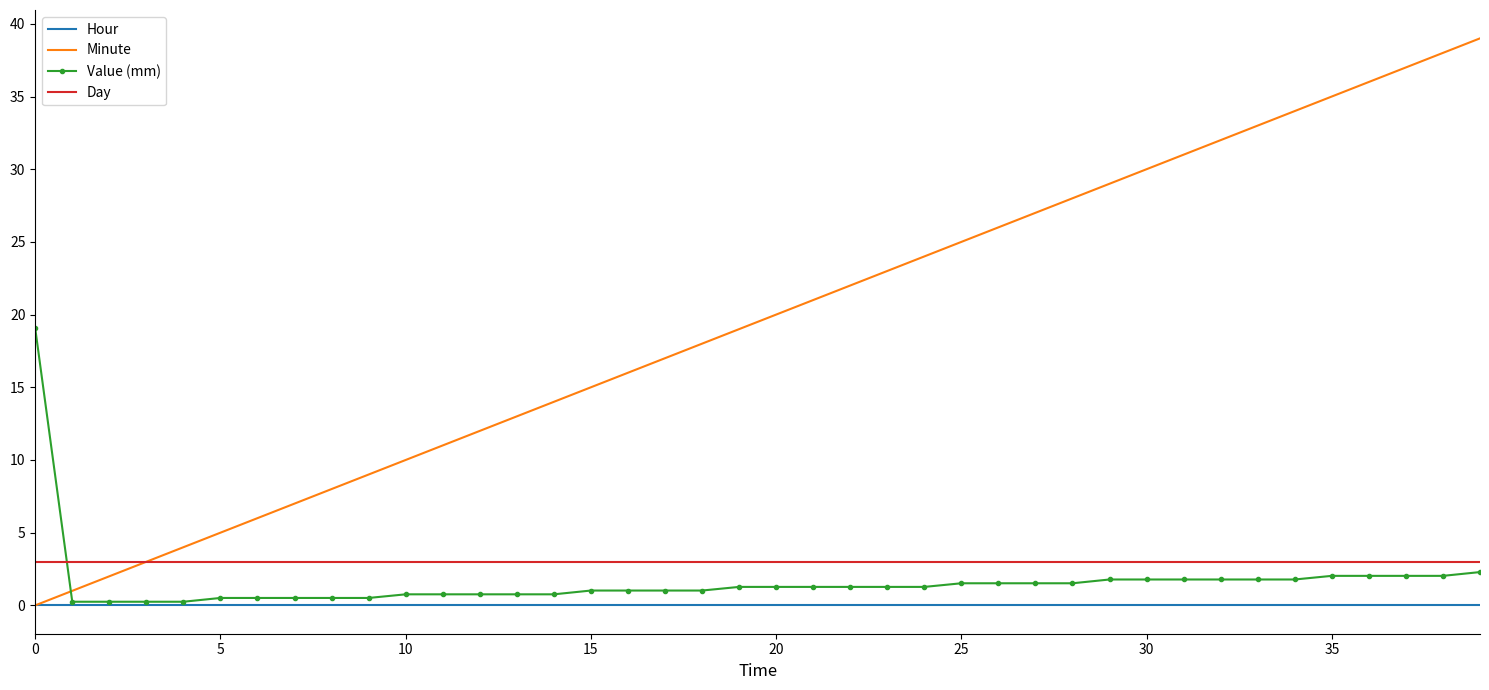

List the series in order of their peak value, highest first.

Minute, Value (mm), Day, Hour